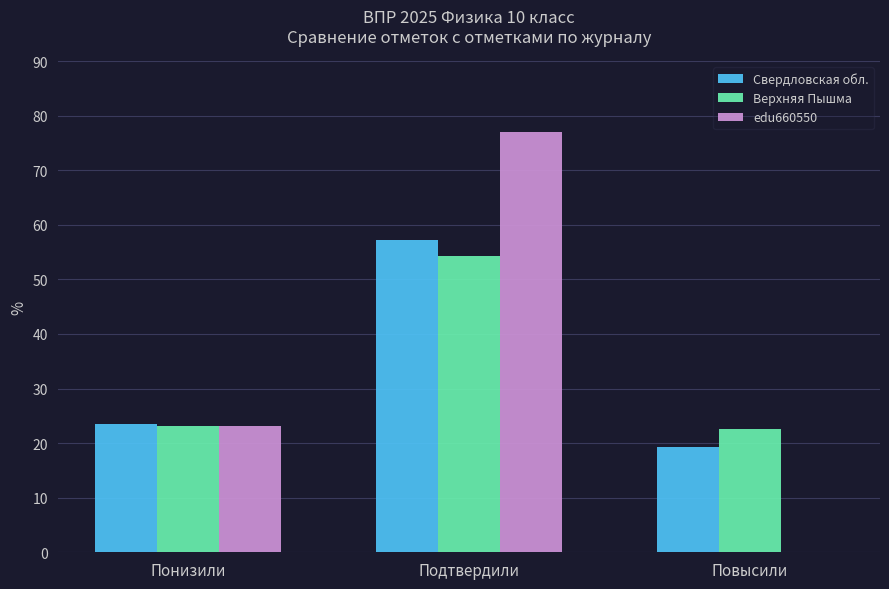

Are the bars grouped side by side (vs. stacked)?

Yes